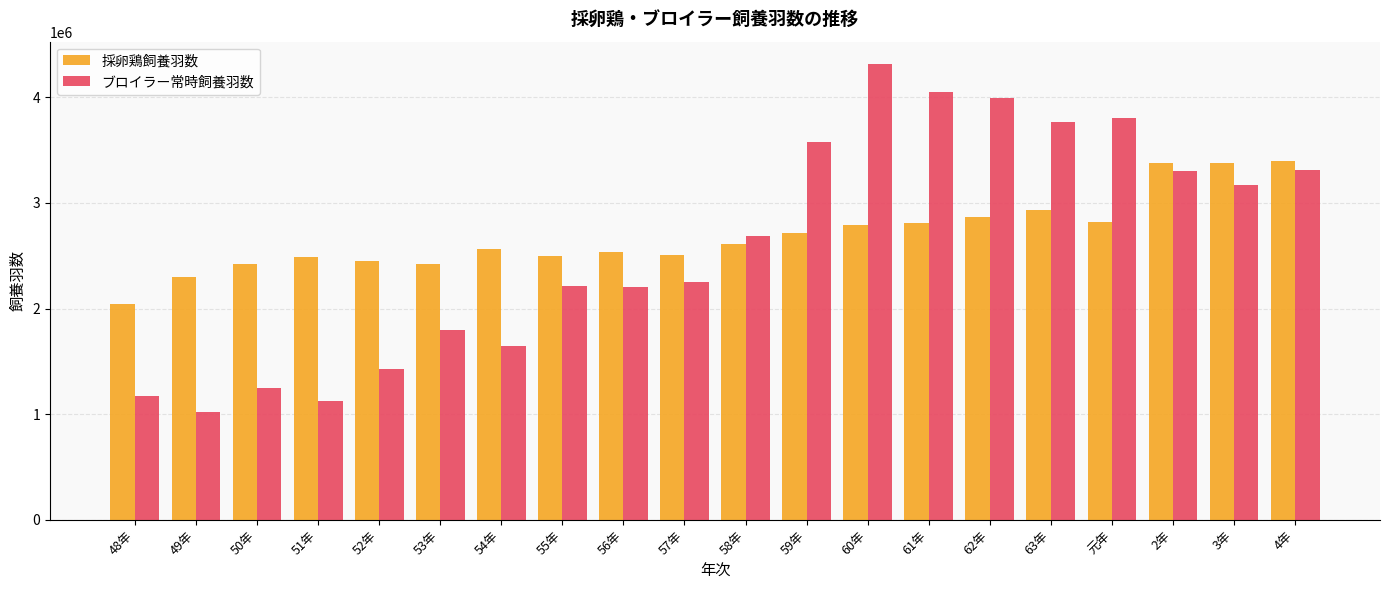

List the series in order of their peak value, highest first.

ブロイラー常時飼養羽数, 採卵鶏飼養羽数